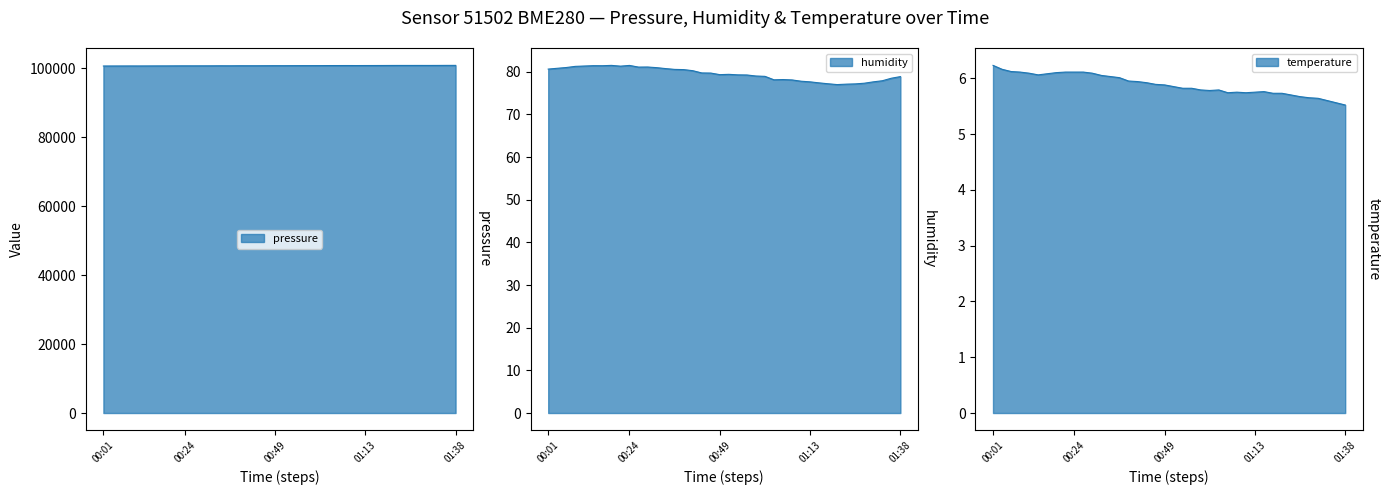

Does the chart display data point markers on the line(s)?

No